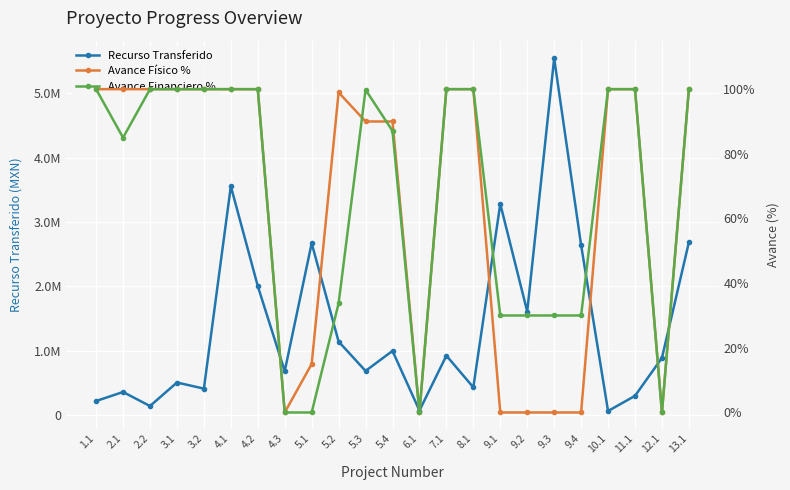

What is the value of the Avance Financiero % point at the 14th from the left?

100.0